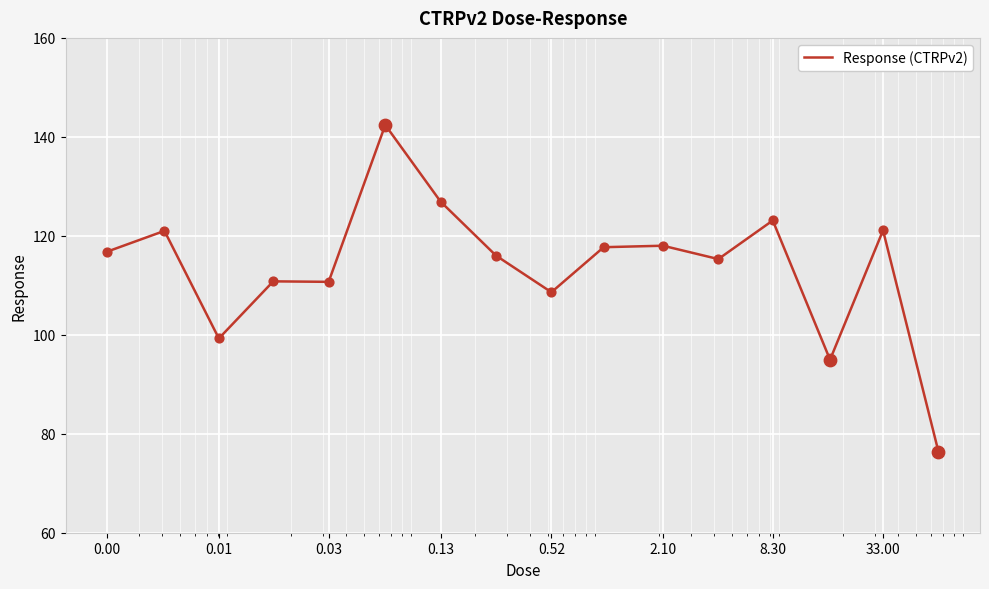

What is the difference between the maximum and minimum values?

66.0